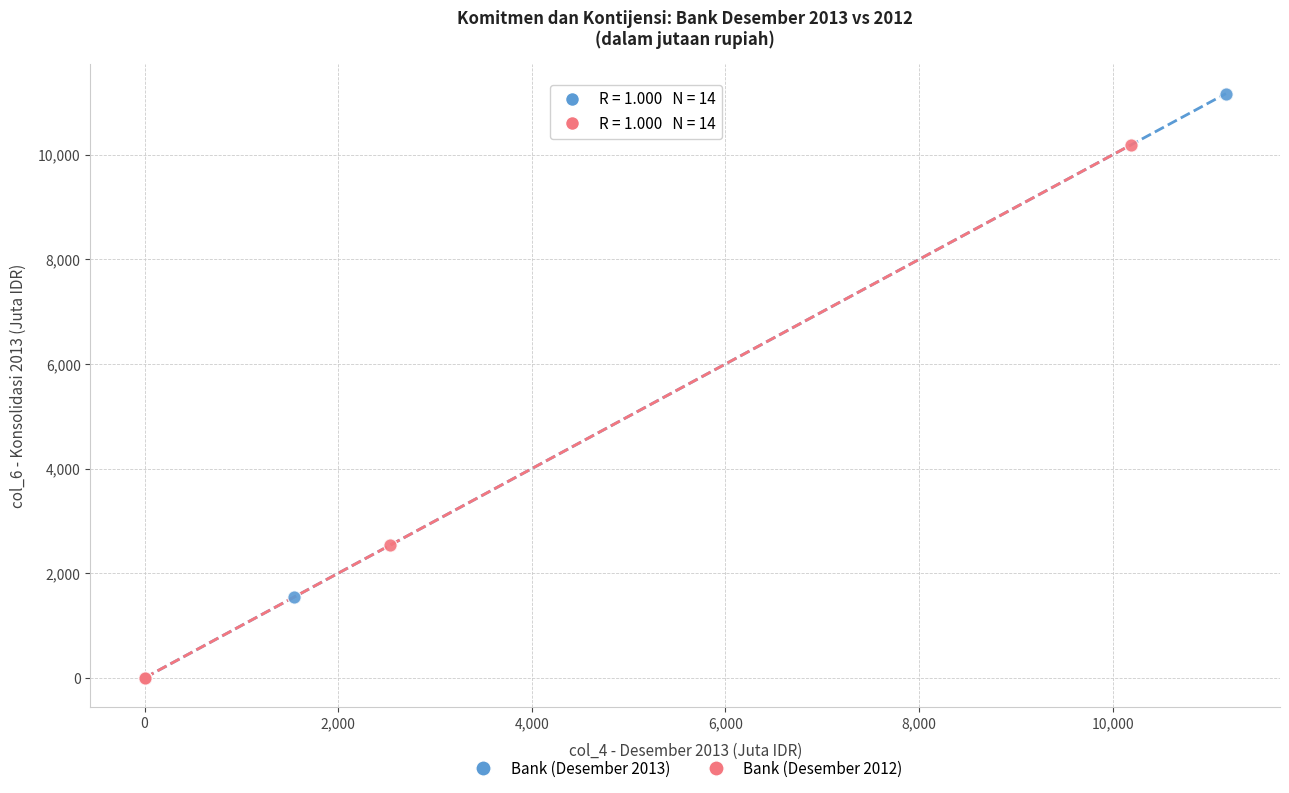

Which series has the largest Y range (max minus min)?

Bank (Desember 2013)